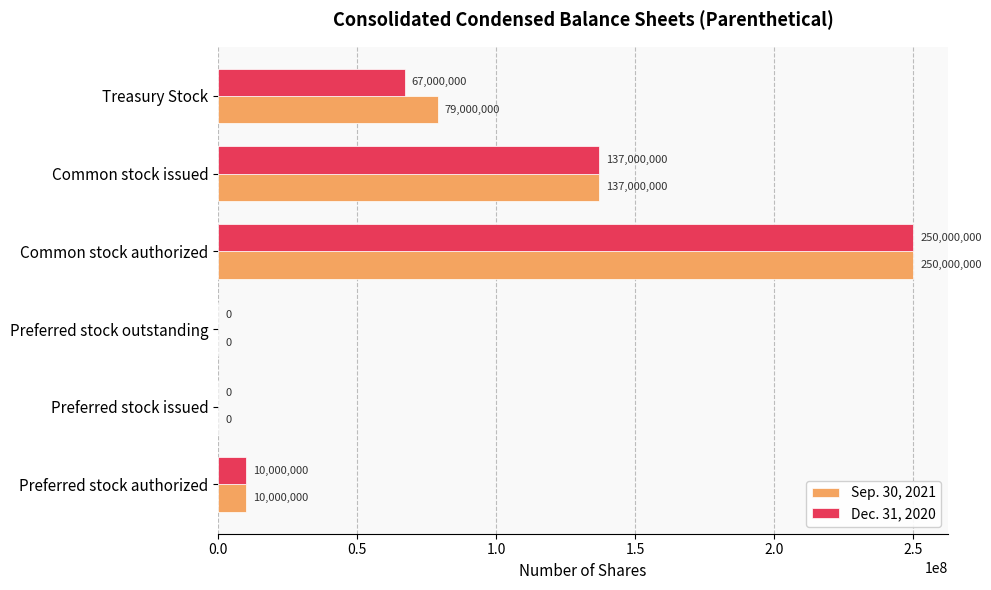

What is the sum of the Sep. 30, 2021 values at Treasury Stock and Preferred stock outstanding?

79000000